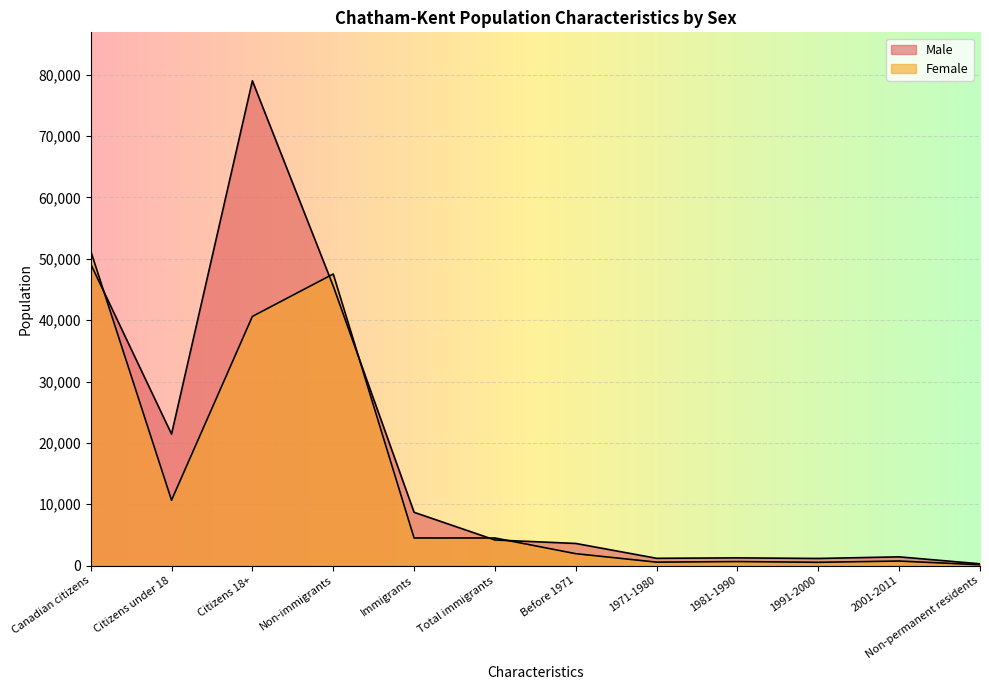

Which has a higher value, 2001-2011 or Immigrants?

Immigrants